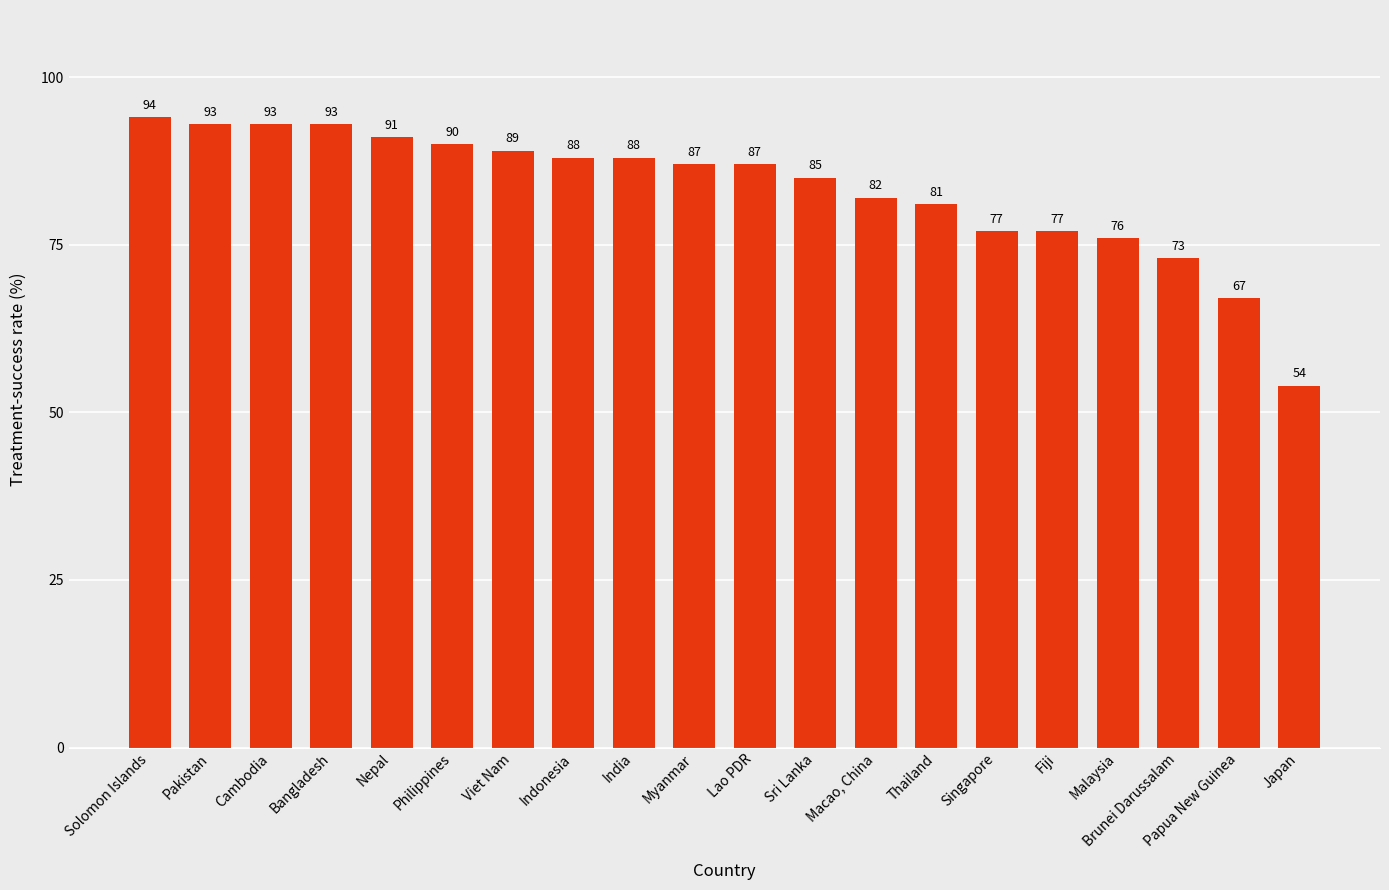

True or false: the data shows 59 at Indonesia.

False